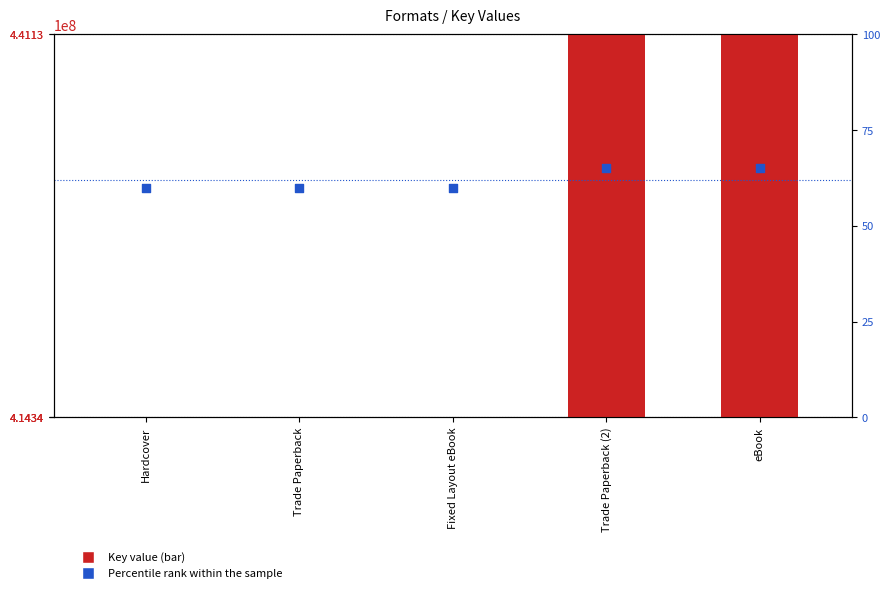

Which series has the largest Y range (max minus min)?

Key value